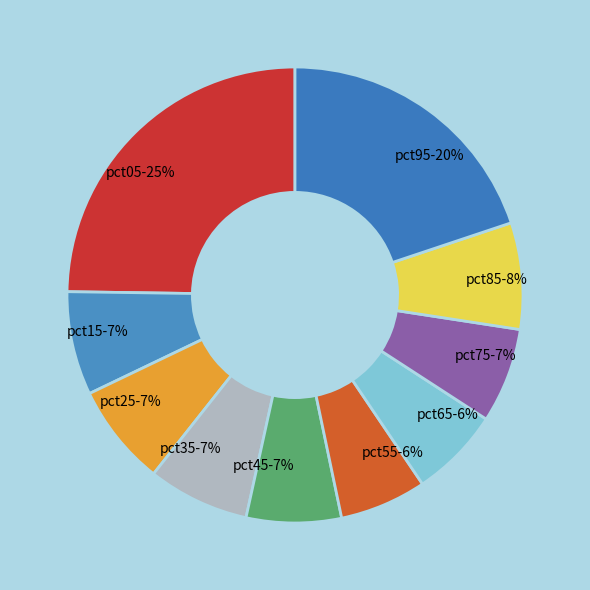

Do pct15-7% and pct05-25% together represent more than half of the pie?

No